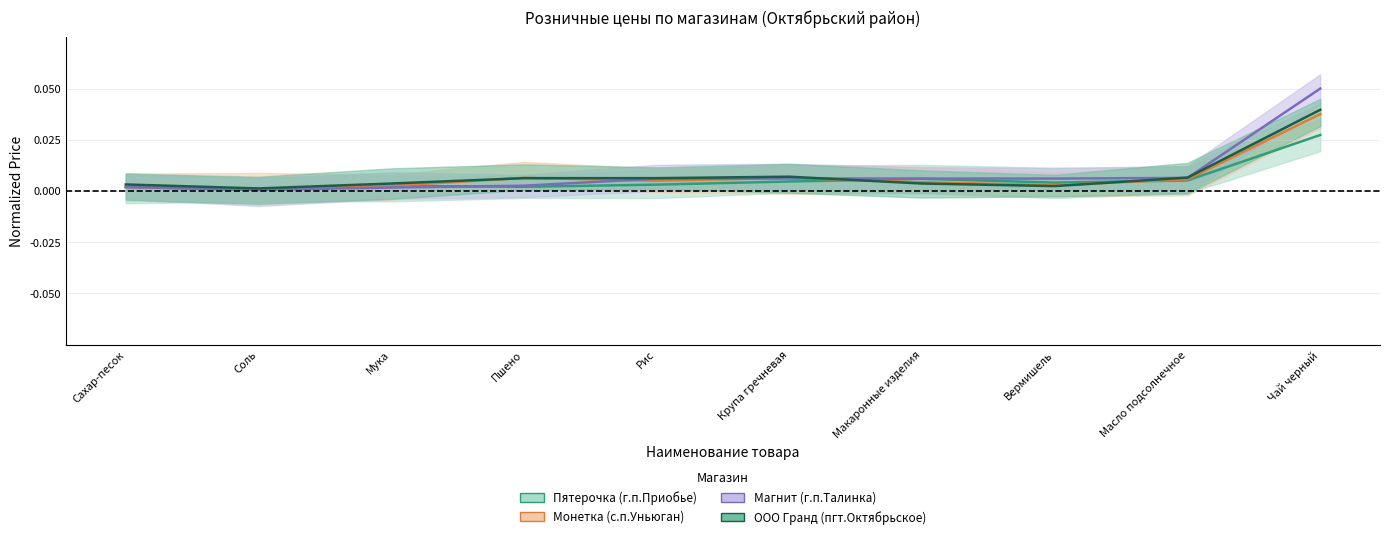

Rank the series by their maximum value, from lowest to highest.

Пятерочка (г.п.Приобье), Монетка (с.п.Уньюган), ООО Гранд (пгт.Октябрьское), Магнит (г.п.Талинка)